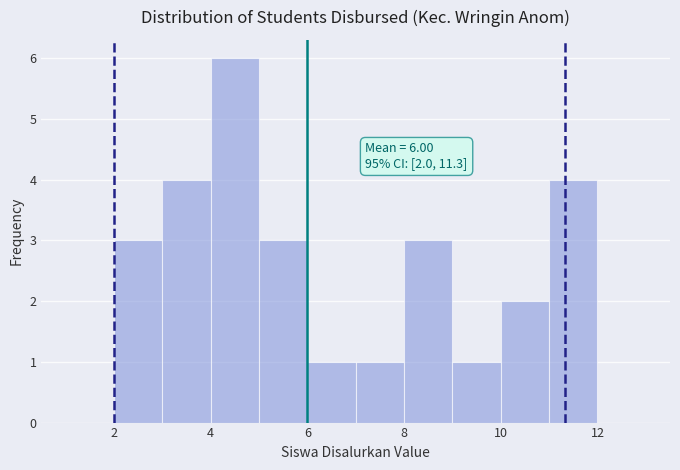

Over which range of the x-axis is the bar tallest?

4 to 5